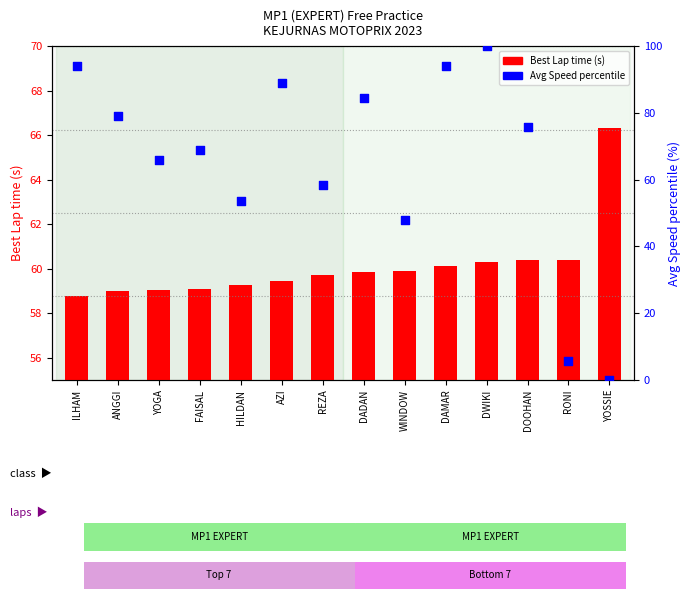

What is the total value across all series at AZI?

148.5